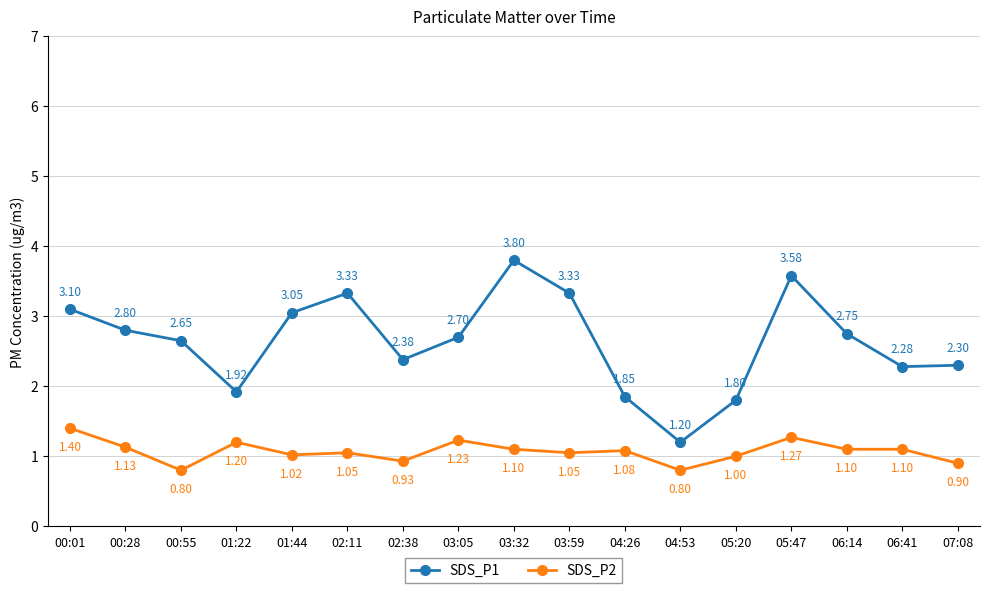

True or false: SDS_P2 and SDS_P1 cross at least once.

False